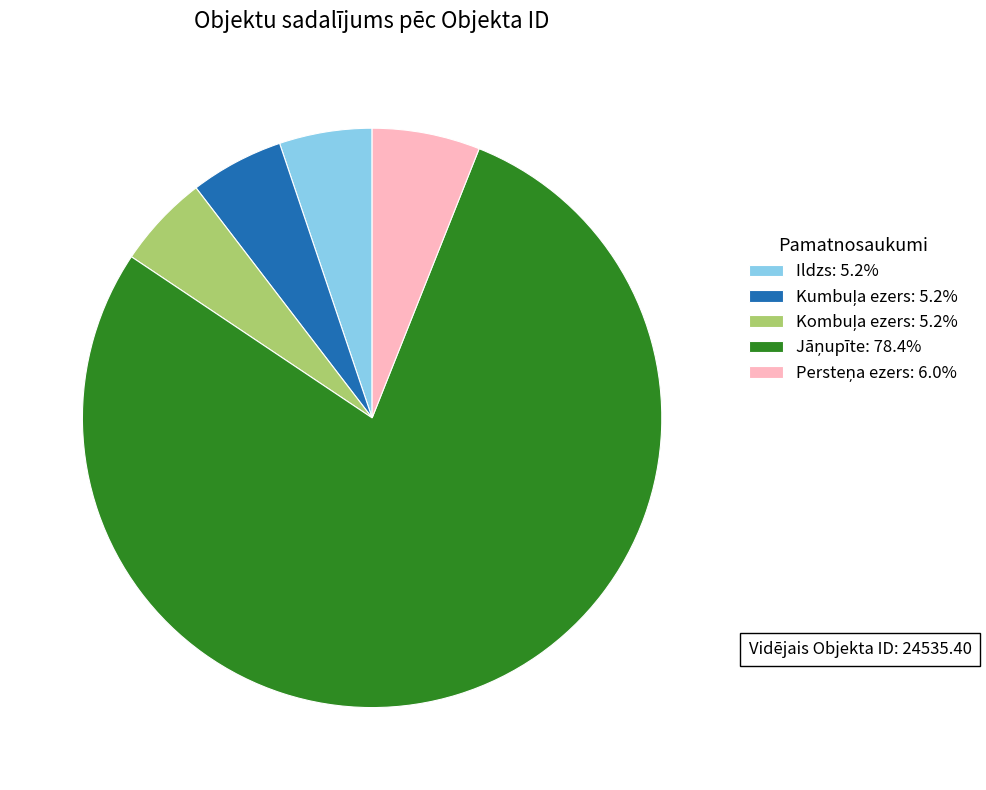

Is there a majority slice in this chart?

Yes